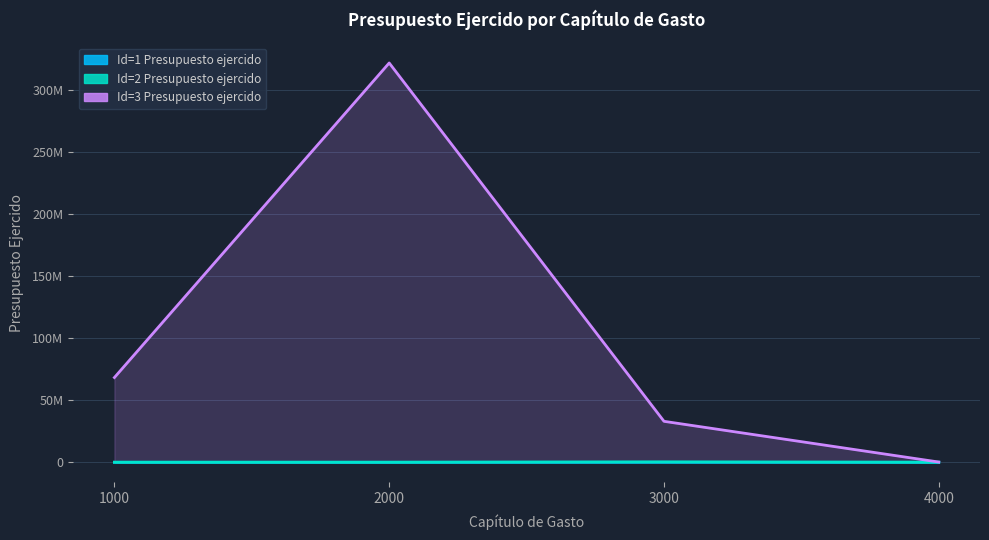

Reading left to right, extract all data points from this chart.

Id=1 Presupuesto ejercido: 1000=0.0	2000=1850.1	3000=0.0	4000=0.0
Id=2 Presupuesto ejercido: 1000=0.0	2000=2752.2	3000=276109.0	4000=0.0
Id=3 Presupuesto ejercido: 1000=68341524.9	2000=322070831.8	3000=33016142.3	4000=167533.3